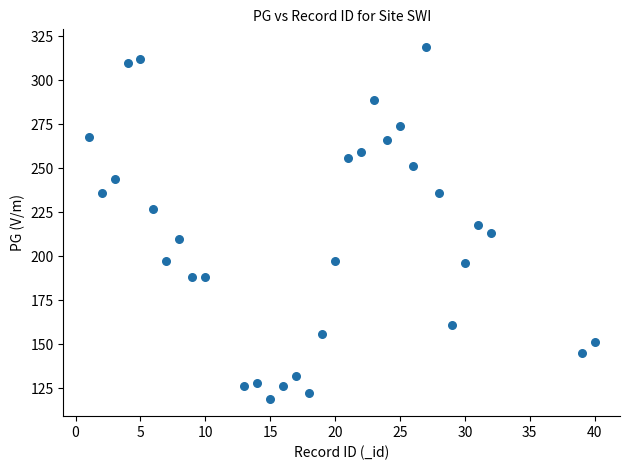

What is the range of Y values (max minus min)?

200